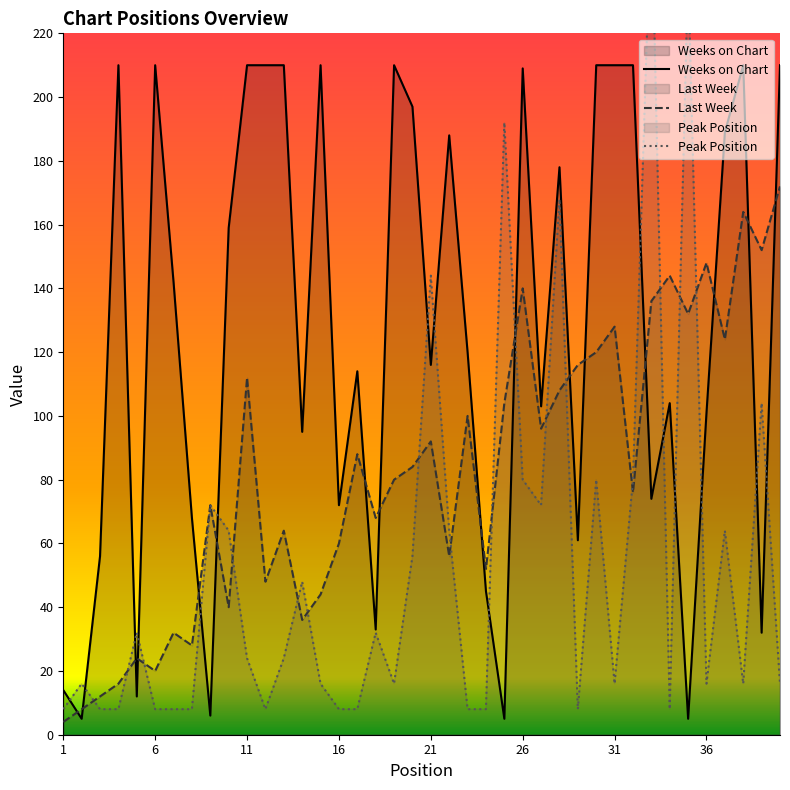

What is the maximum value for Peak Position?

264